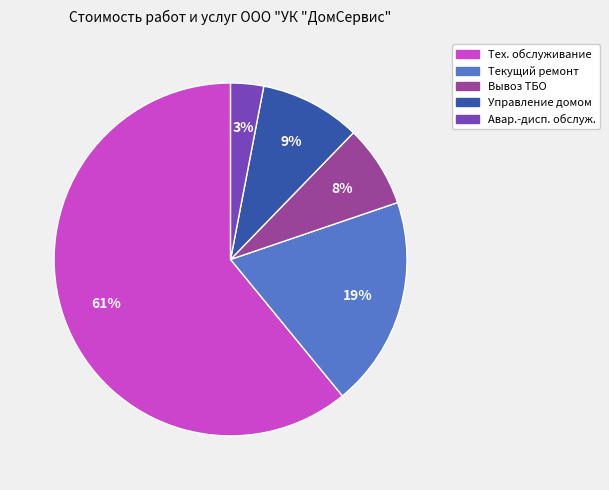

Does any single category account for the majority?

Yes